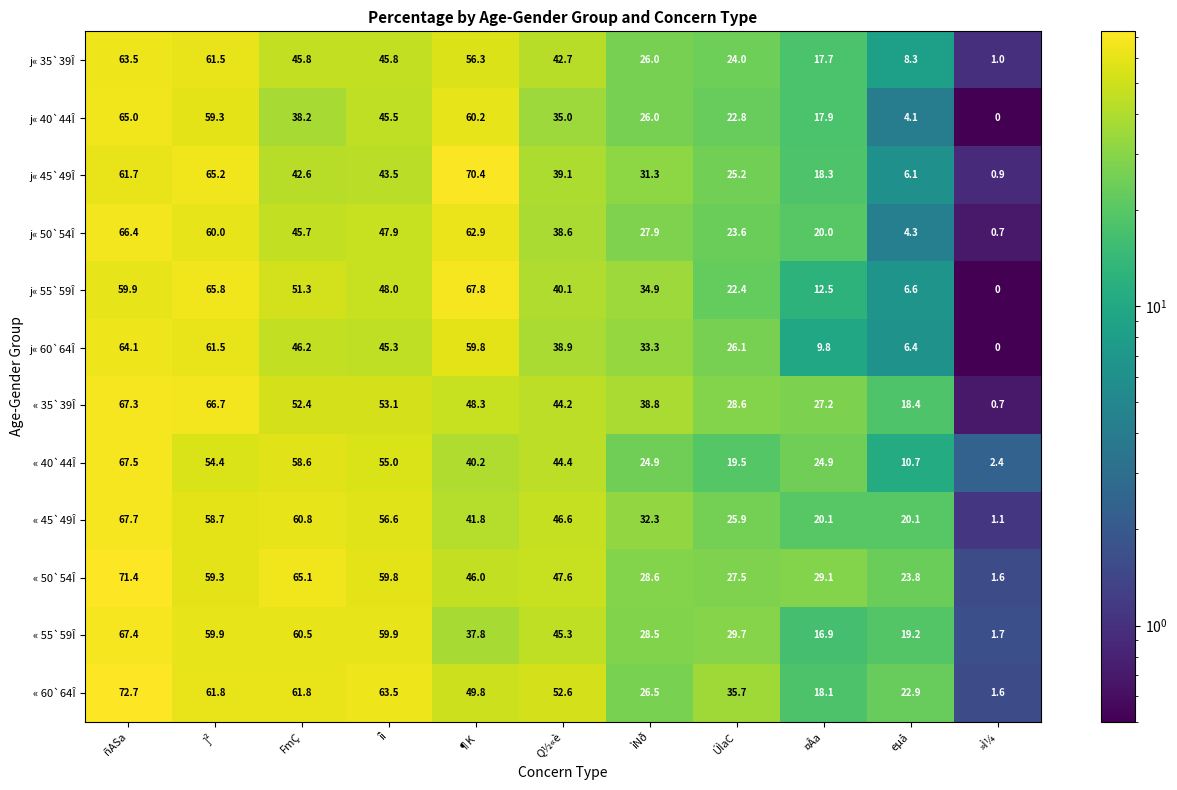

List the labels in order of « 50`54Î value, smallest first.

»Ì¼, eµå, ÚÌaC, ìNð, ¤Âa, ¶K, Q½«è, ]², îì, FmÇ, ñASa